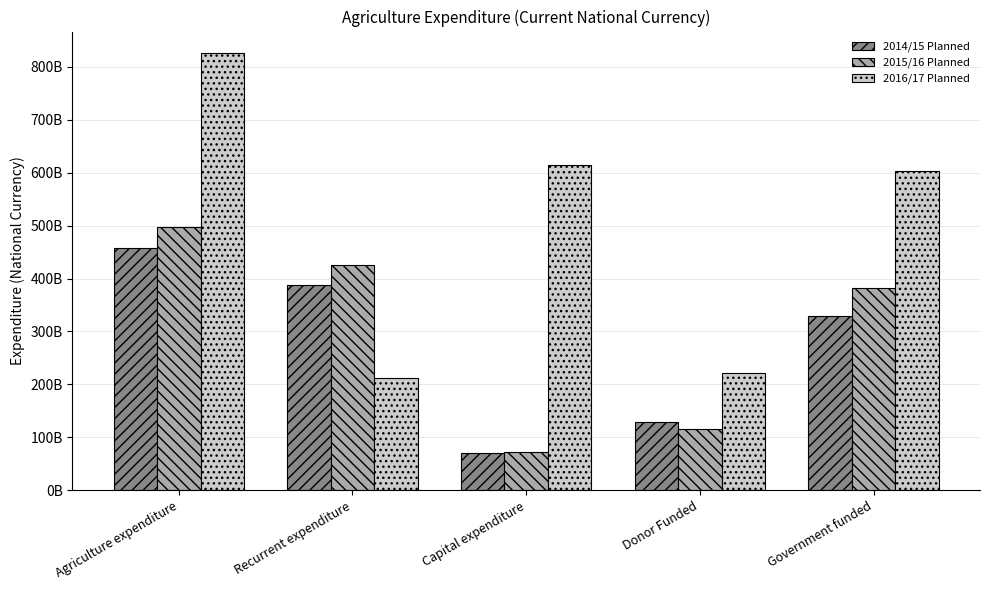

At which label does 2016/17 Planned reach its minimum?

Recurrent expenditure